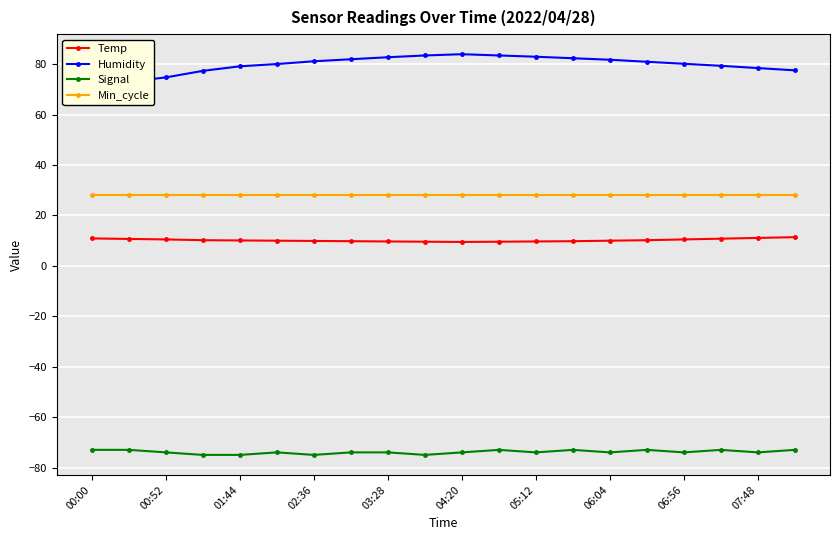

True or false: Min_cycle and Temp intersect in this chart.

False